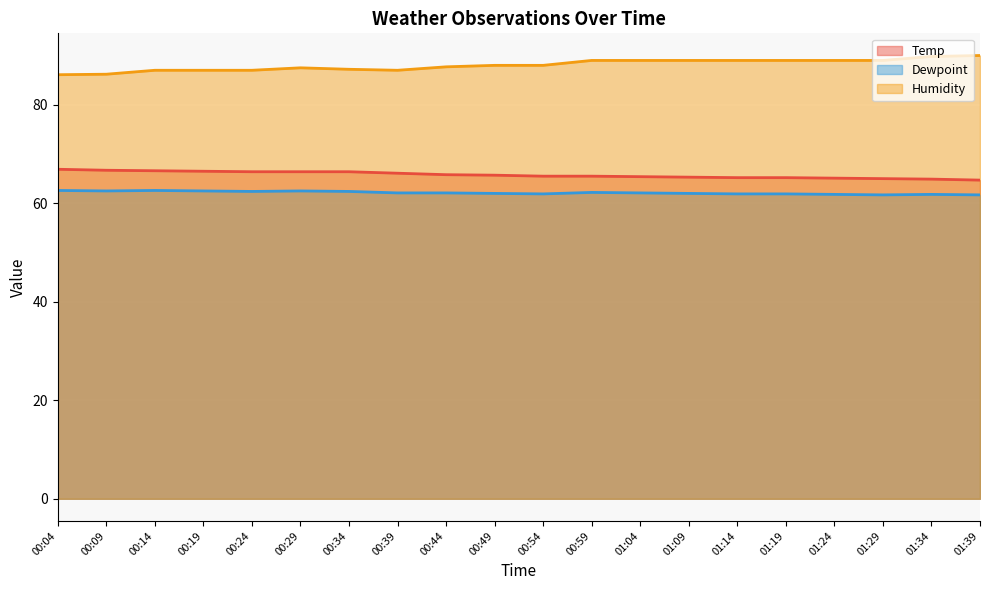

What is the average value of the Humidity series?

88.1